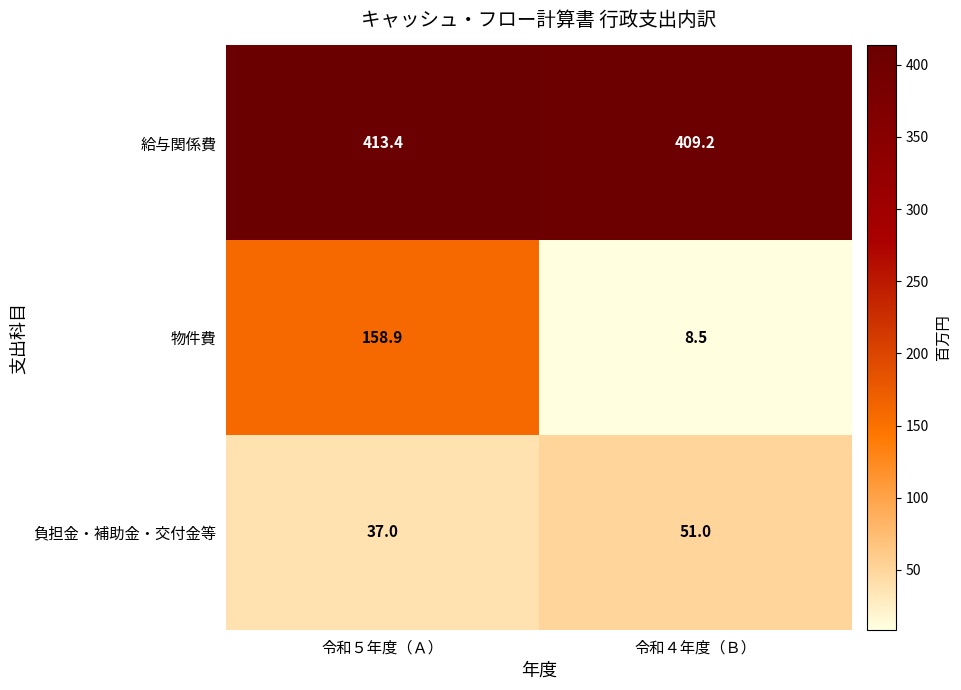

The 物件費 series shows 158.9 at 令和５年度（Ａ）. True or false?

True